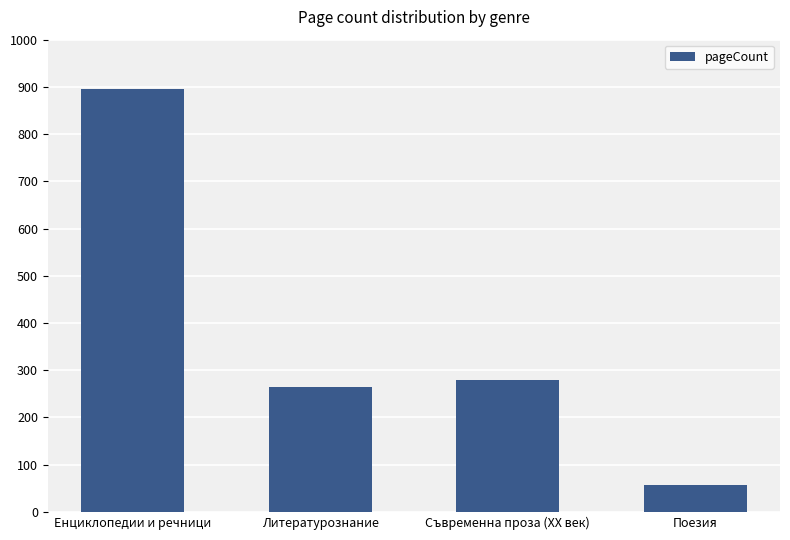

What value does the data have at Литературознание, to the nearest 10?

260